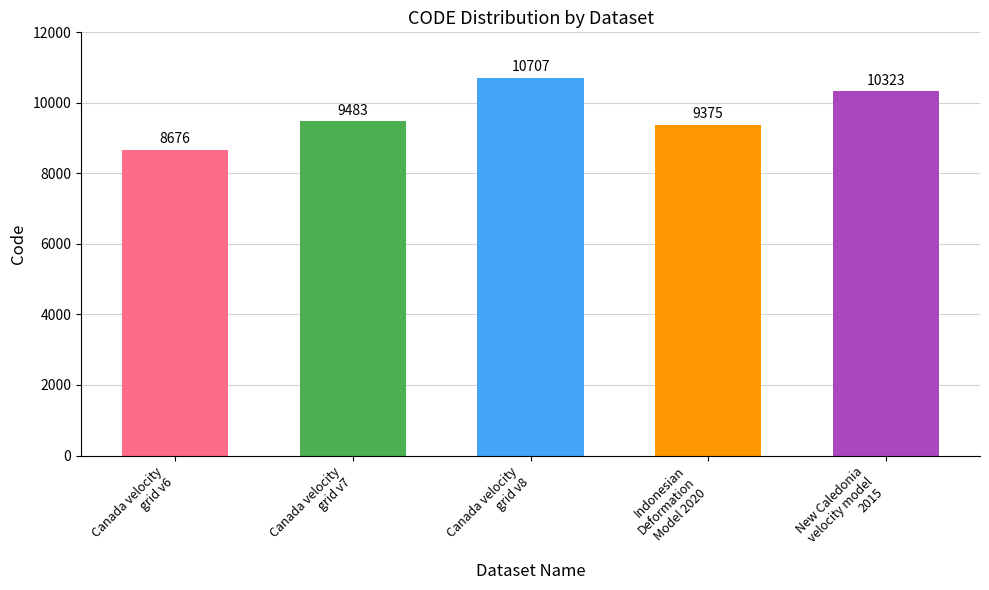

How many values are below 9483?

2